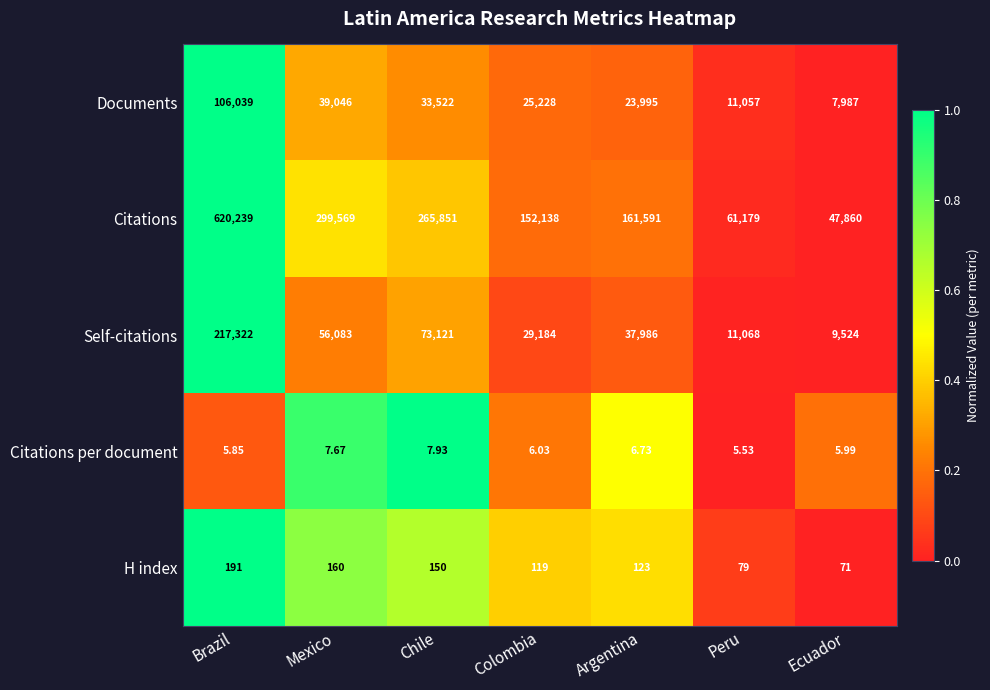

Which series has the largest total across all categories?

Citations